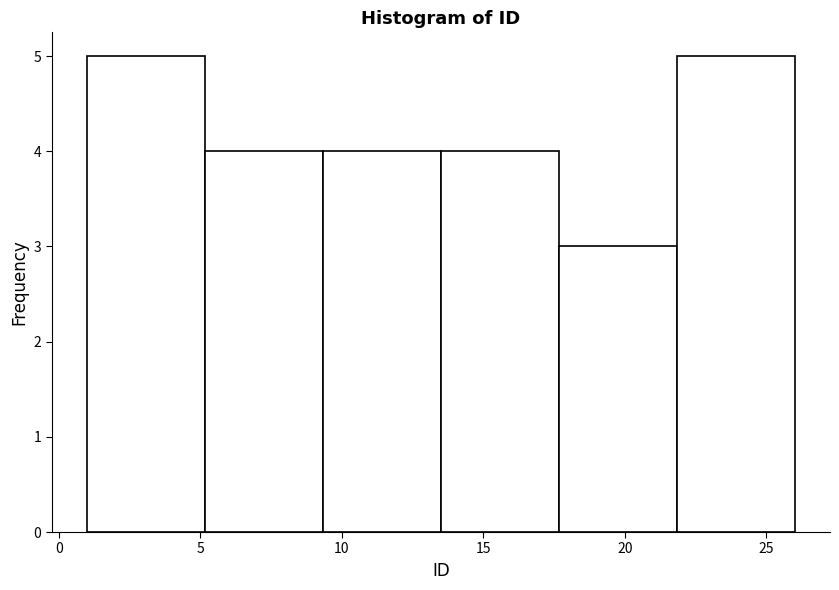

Reading left to right, list every bar in this chart as the range it spans on the x-axis followed by its height. Neither the bar edges nor the heights are printed on the chart, so give them approximately, as read against the axes.

1.0 to 5.0: 5
5.0 to 9.5: 4
9.5 to 13.5: 4
13.5 to 17.5: 4
17.5 to 22.0: 3
22.0 to 26.0: 5